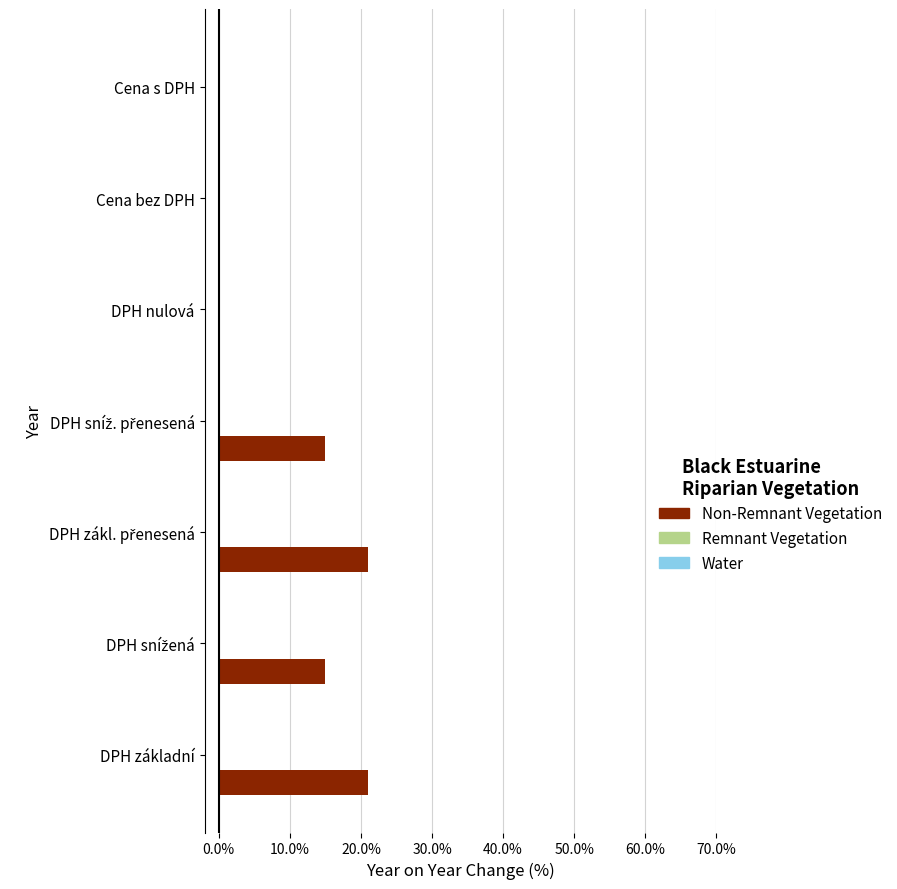

What is the maximum value shown in the chart?

21